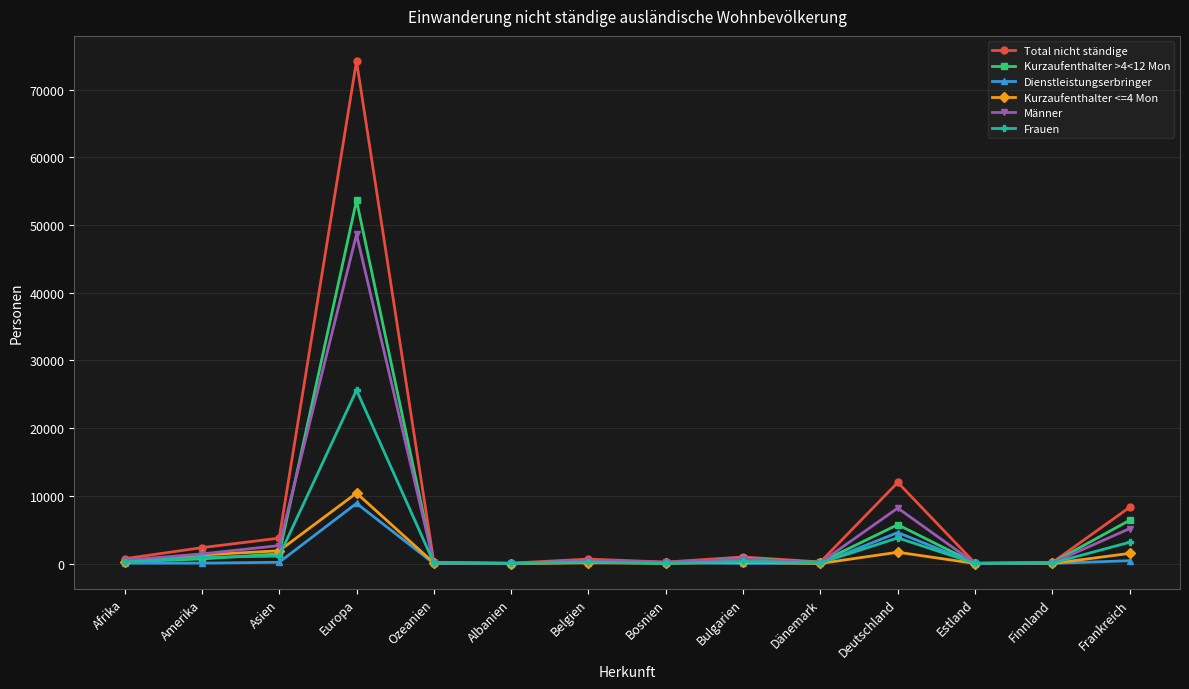

What is the sum of the Total nicht ständige values at Bulgarien and Frankreich?

9283